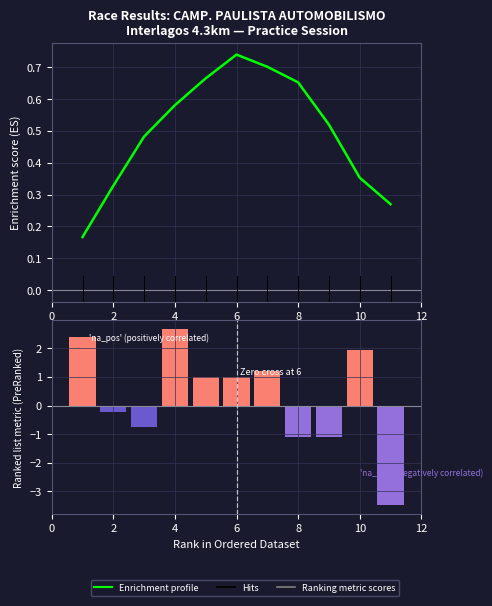

How many data points does each series have?

11